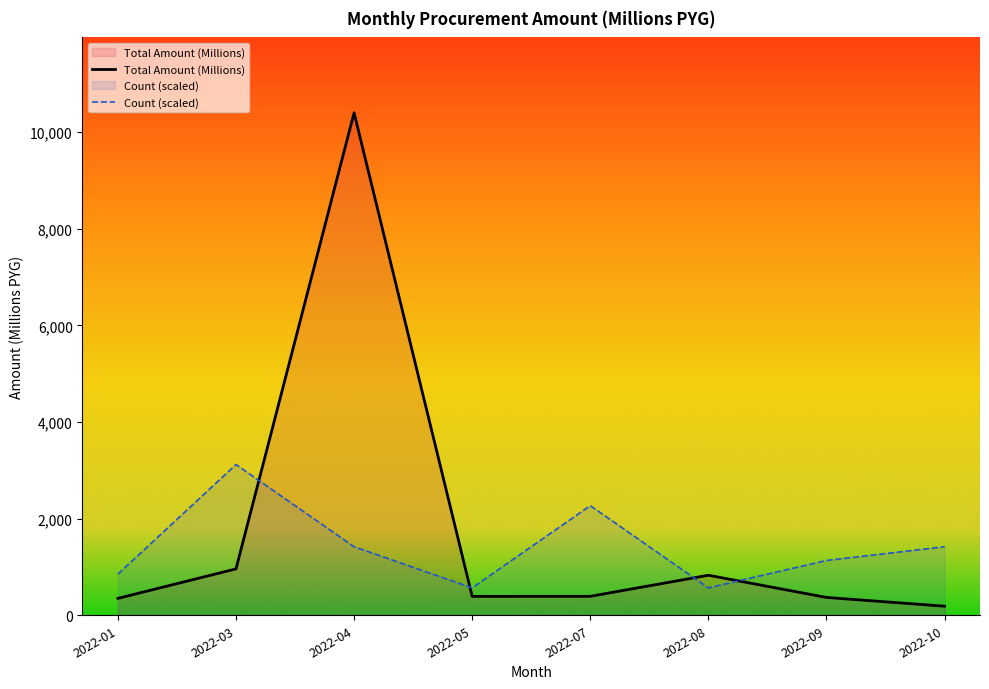

At which label does Count (scaled) first exceed 1418?

2022-03